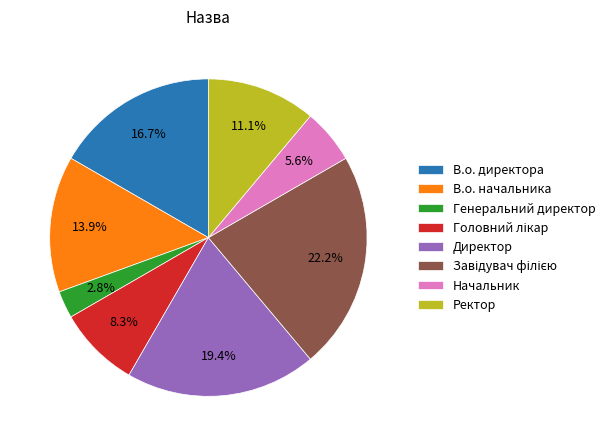

To the nearest percent, what is the difference between the largest and smallest slice percentages?

19%